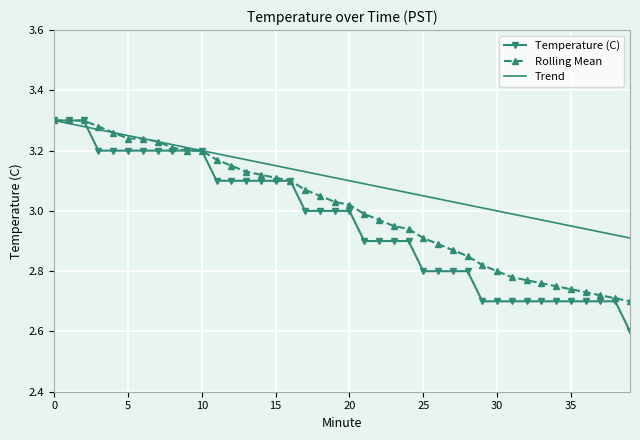

How many values in the Rolling Mean series are below 3?

19